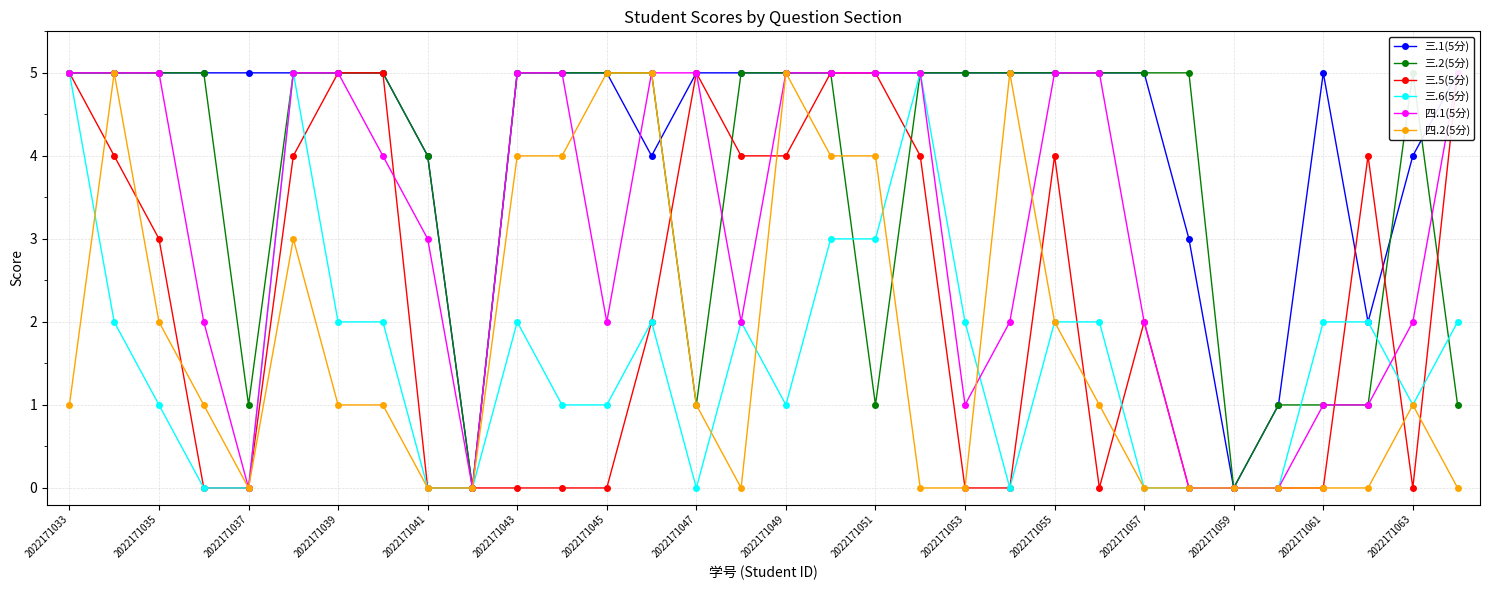

Which series ends up on top after the final intersection of 四.1(5分) and 四.2(5分)?

四.1(5分)